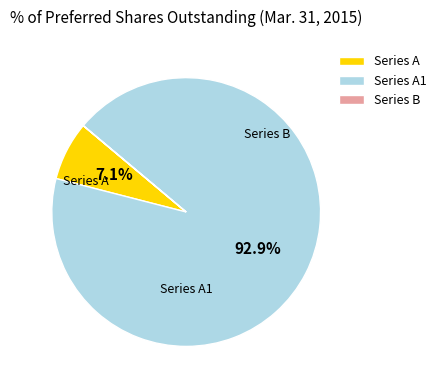

Combined, what portion of the pie is Series A and Series A1?

100.0%